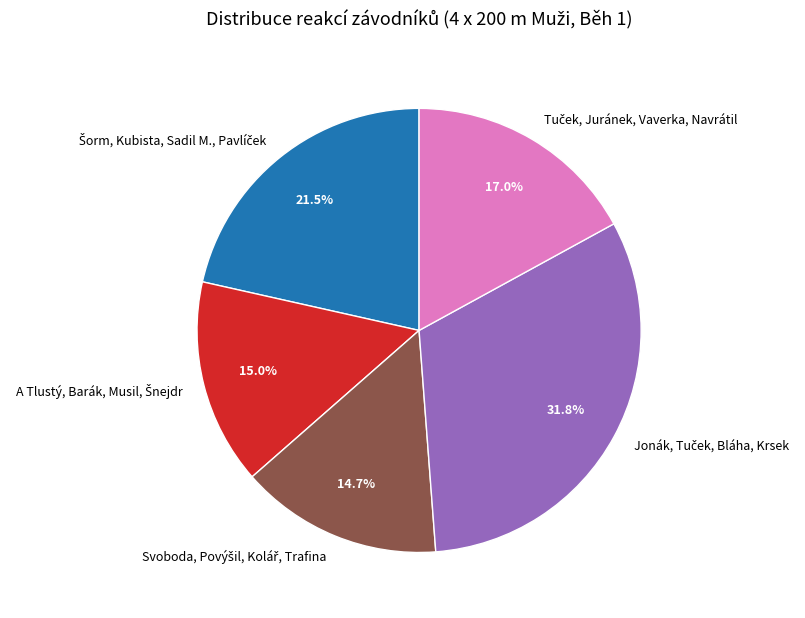

Is there a majority slice in this chart?

No